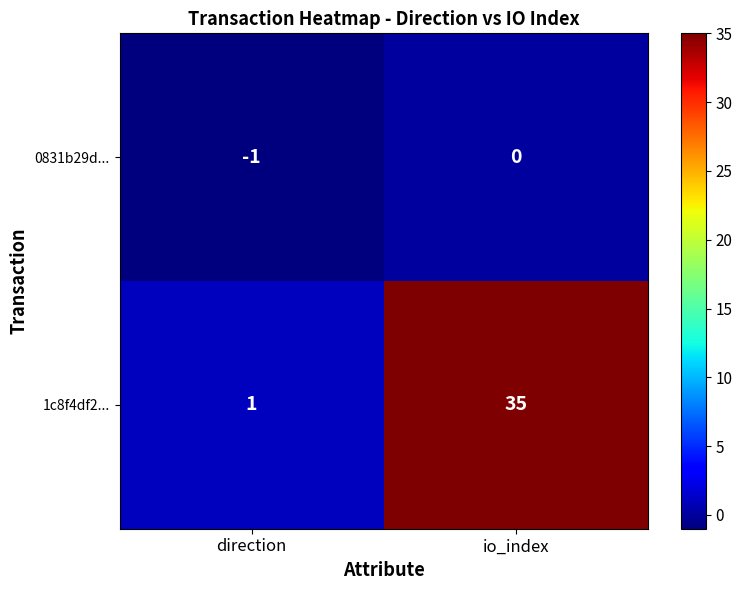

At which label is 0831b29d... closest to 0?

io_index